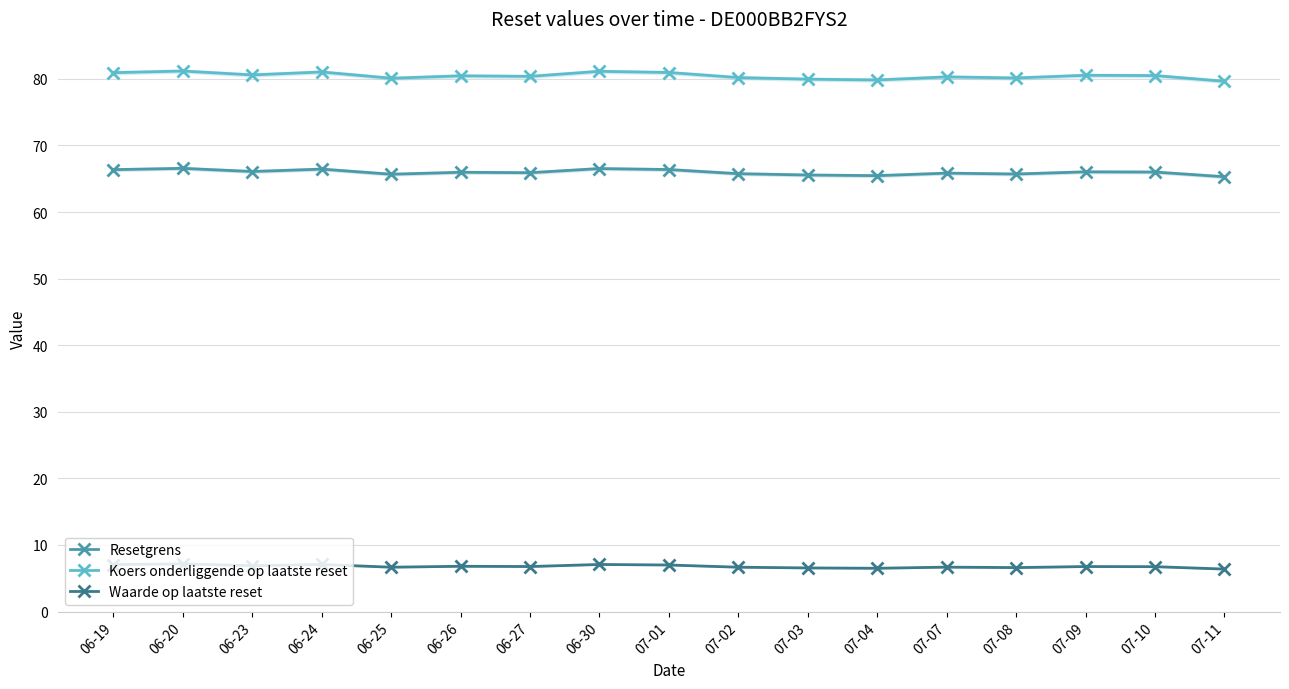

Is it true that Resetgrens equals 91.2 at 07-01?

False